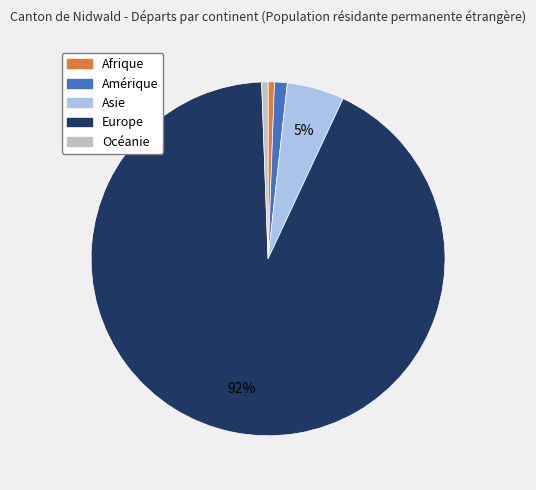

Is Amérique the majority of the pie?

No